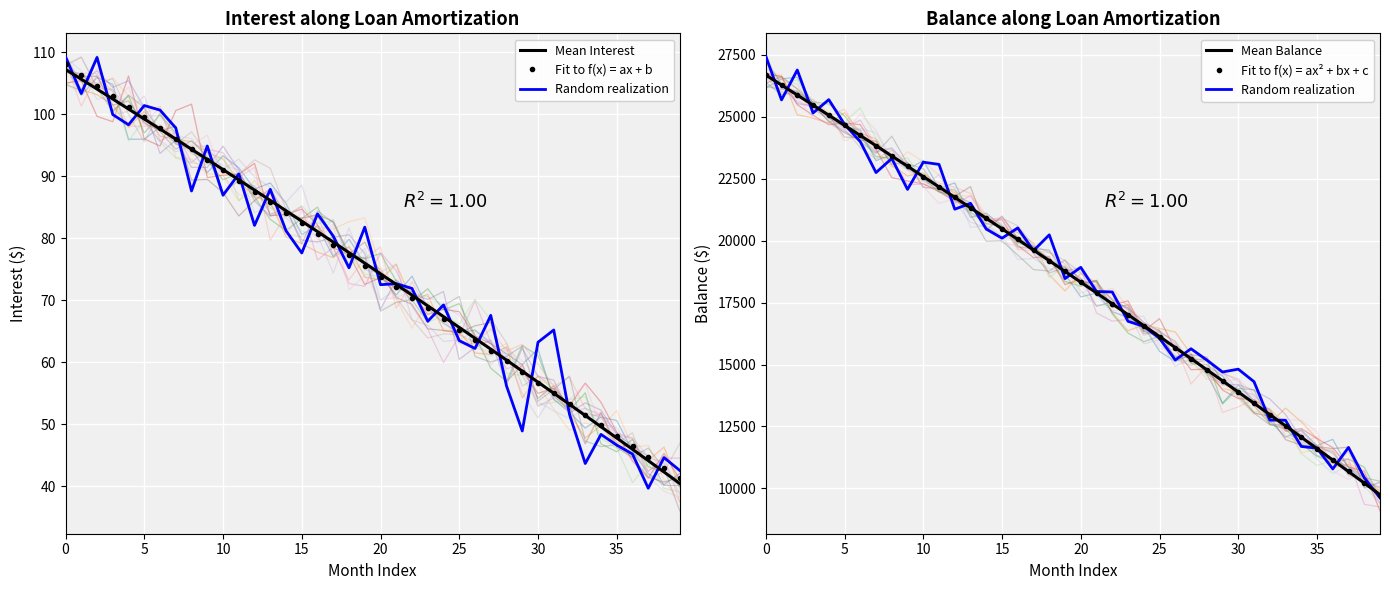

True or false: Mean Interest and Mean Balance cross at least once.

False